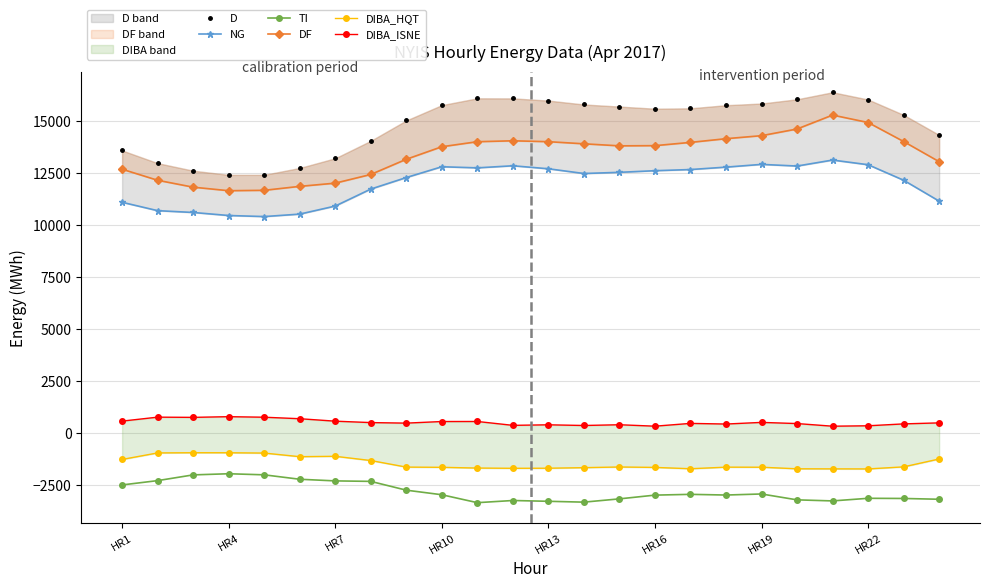

The value of TI at HR10 is -1532. True or false?

False